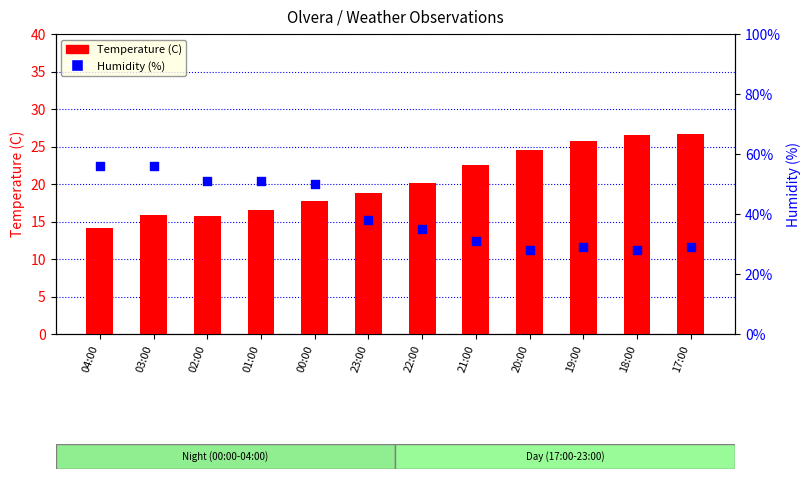

What are all the series names shown in the legend?

Temperature (C), Humidity (%)